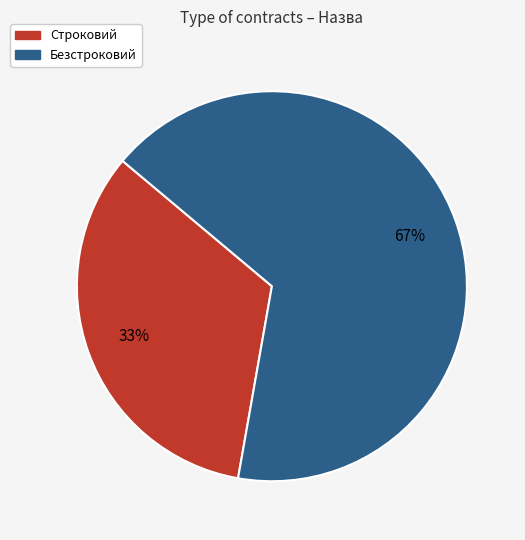

The Строковий slice represents 48% of the pie. True or false?

False